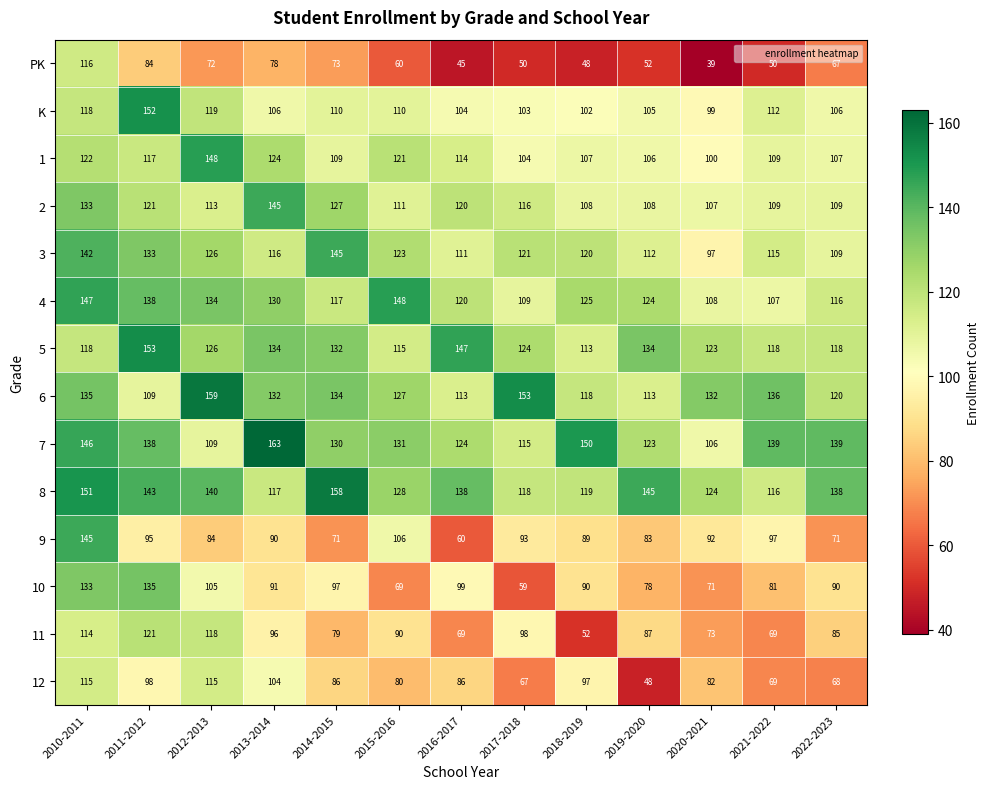

What is the difference between the maximum and second lowest values in the 12 series?

48